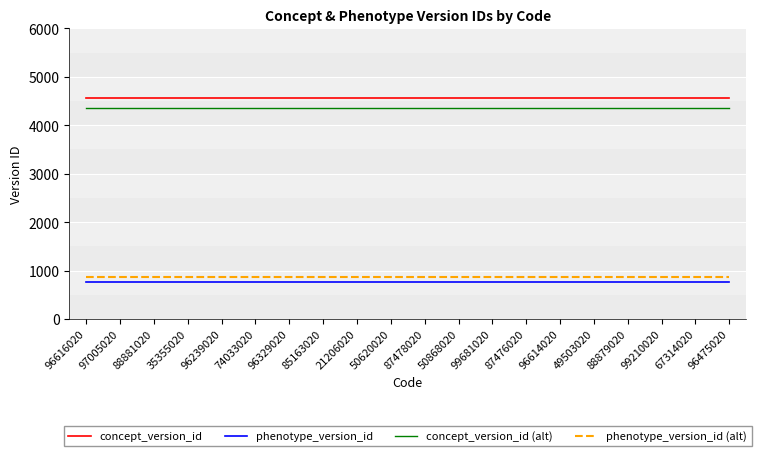

What is the minimum value for concept_version_id (alt)?

4364